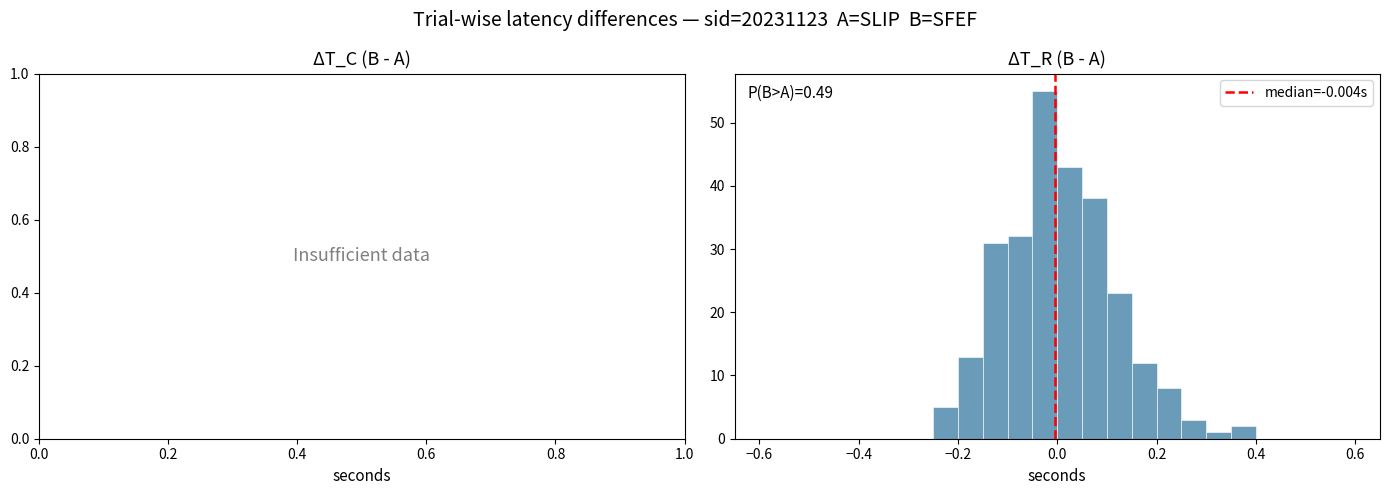

Read against the x-axis, roughly where is the centre of the tallest bar?

-0.02